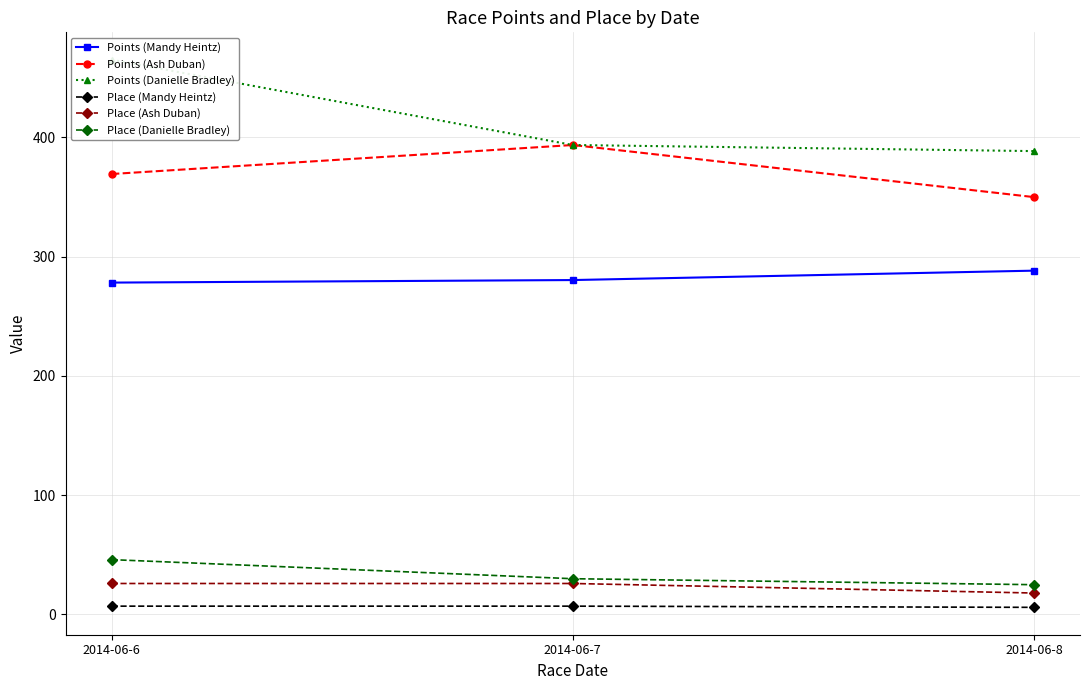

Count the Place (Ash Duban) values in the range 18 to 26.

3